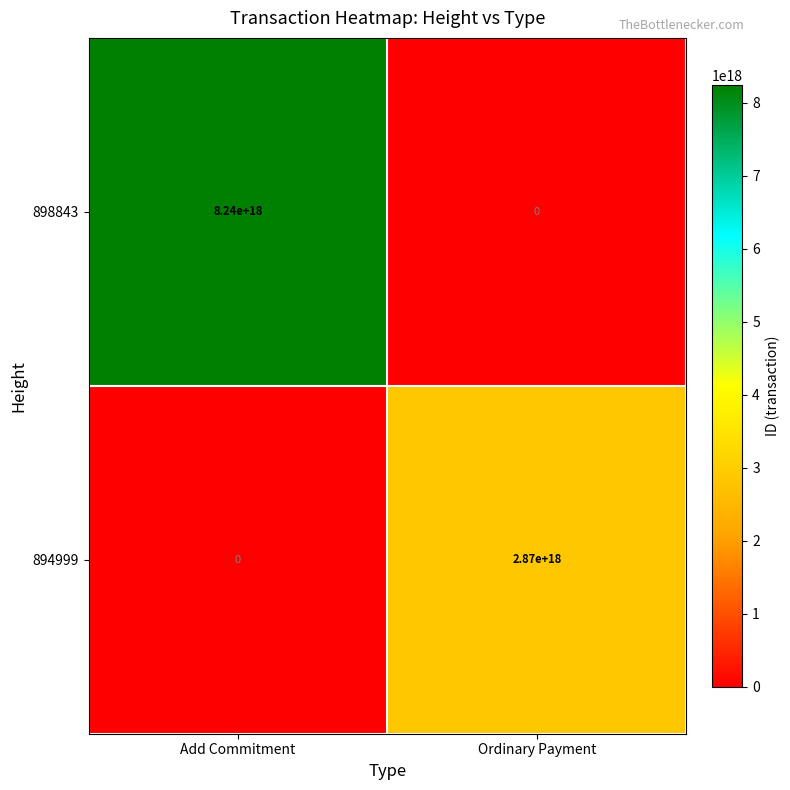

At which category is the sum across all series the highest?

Add Commitment